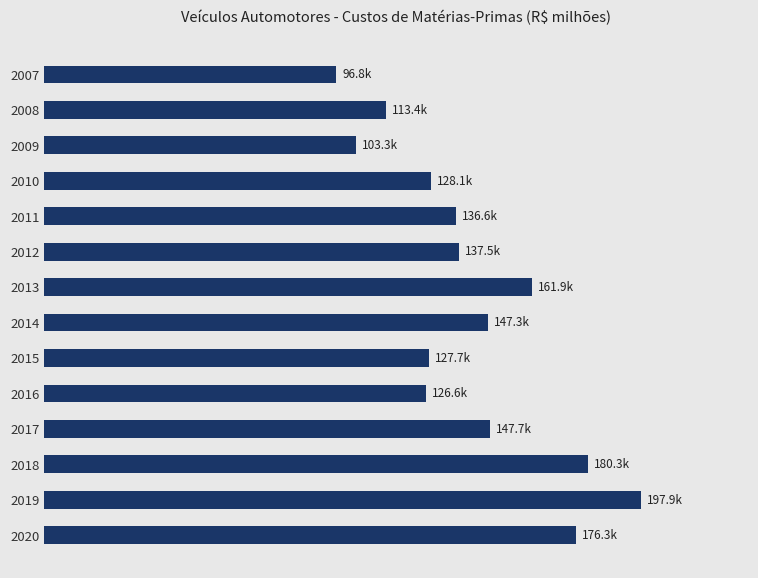

Does the chart contain any negative values?

No